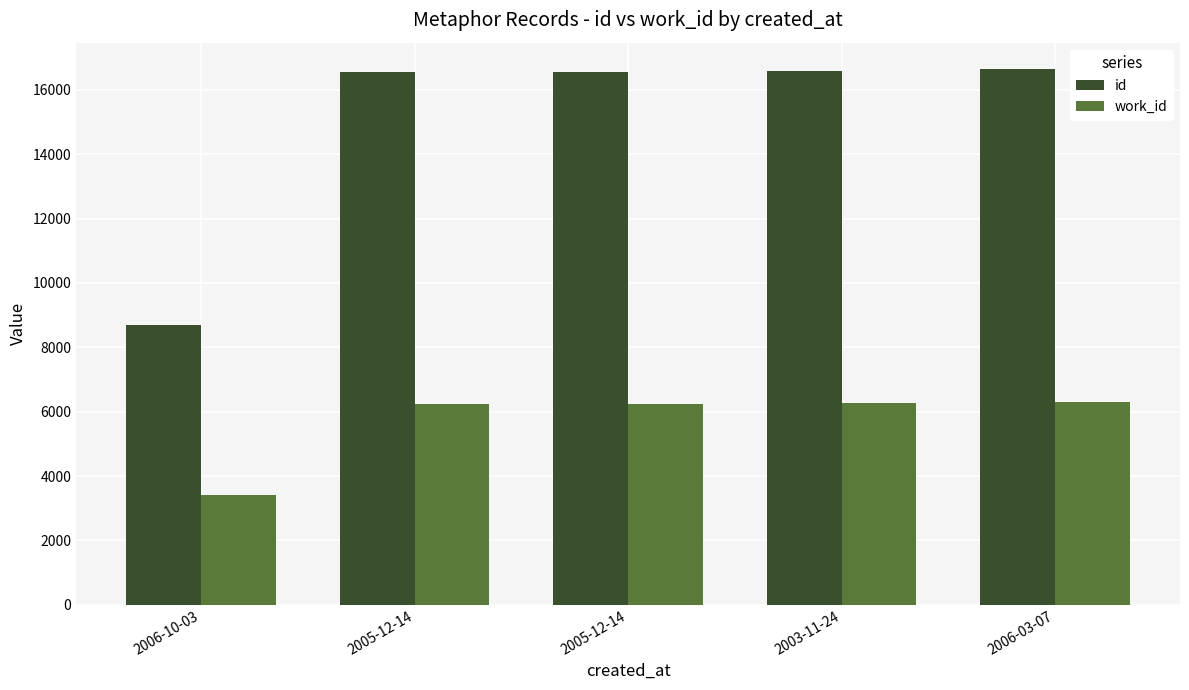

What is the smallest value displayed?

3404